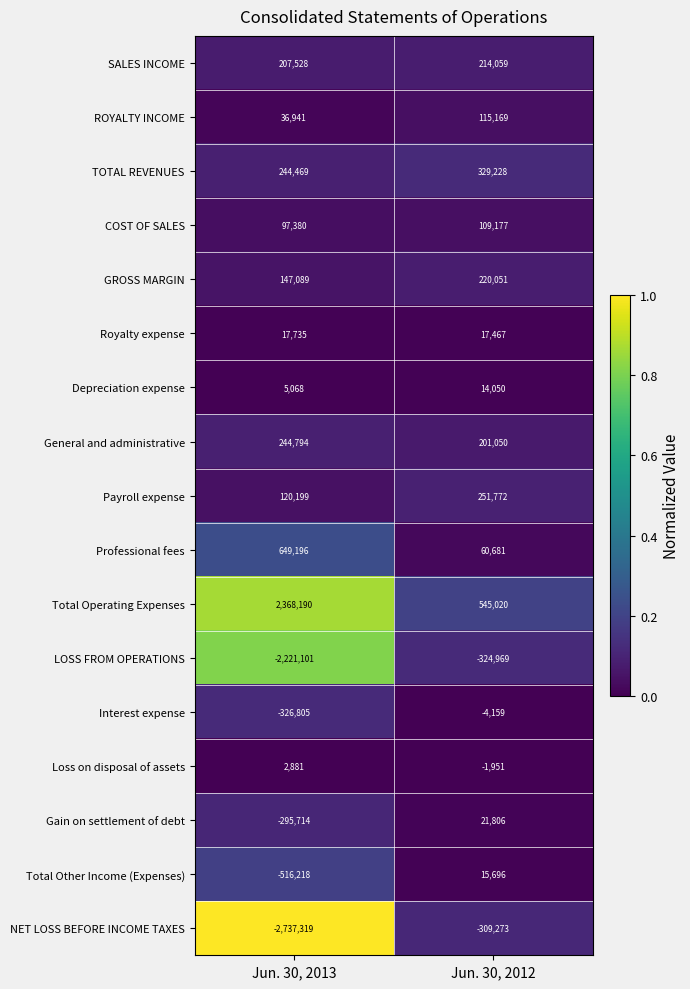

What is the approximate value of Payroll expense at Jun. 30, 2013, to the nearest 100?

120200